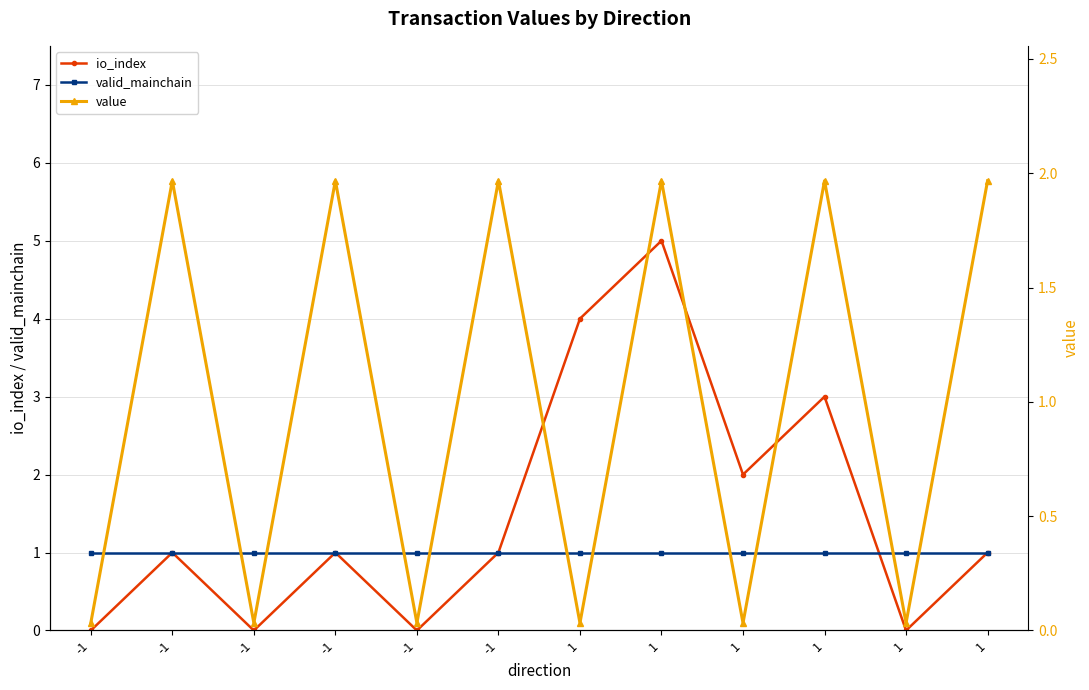

Where is io_index nearest to the value 2?

1